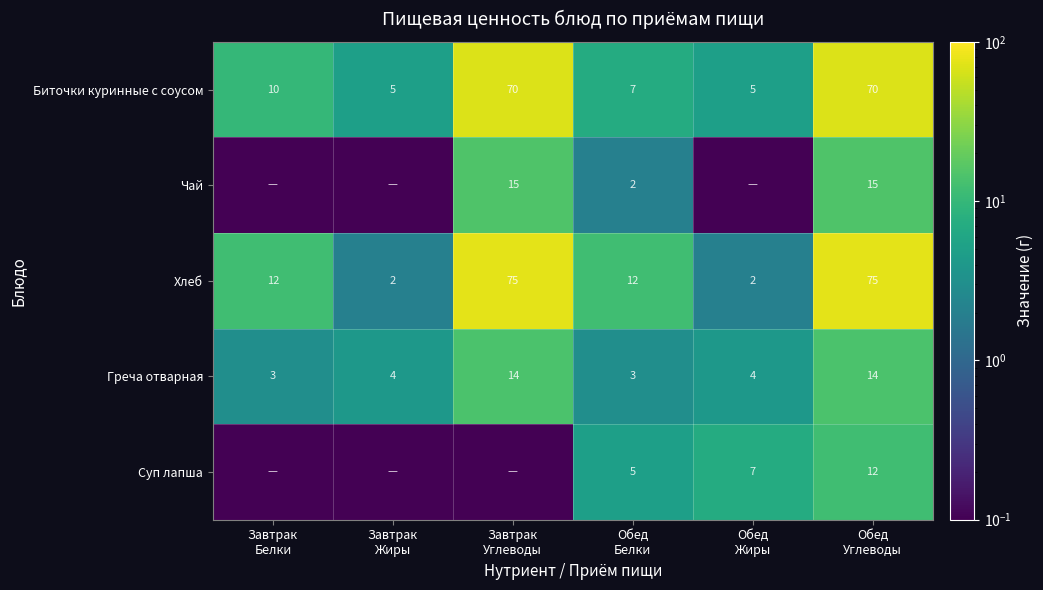

What is the difference between the maximum and second lowest values in the Греча отварная series?

11.0